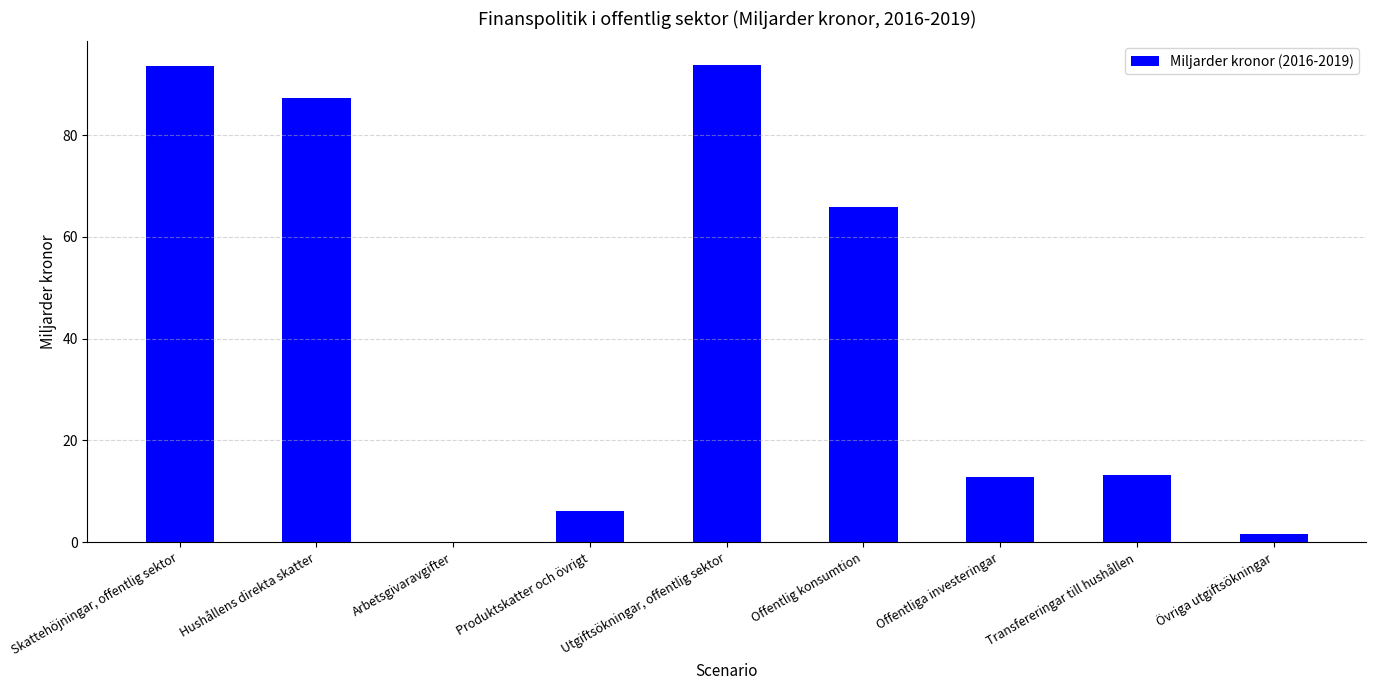

Are the bars horizontal?

No